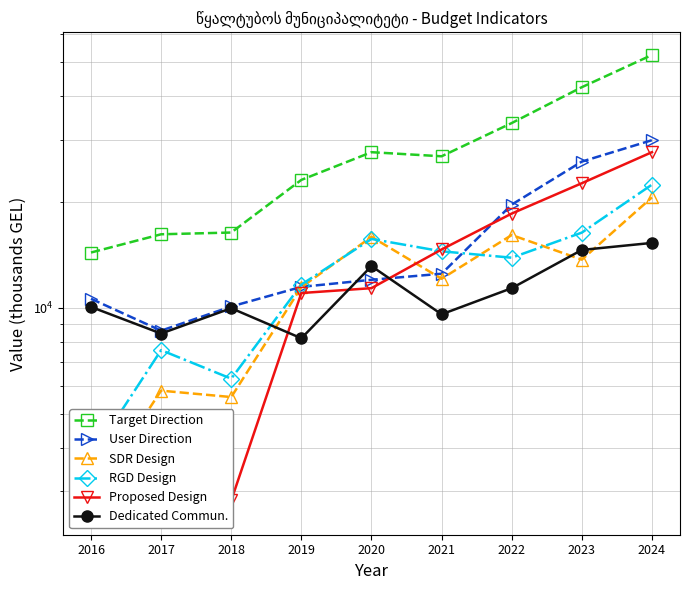

Which series has the largest range (max minus min)?

Target Direction